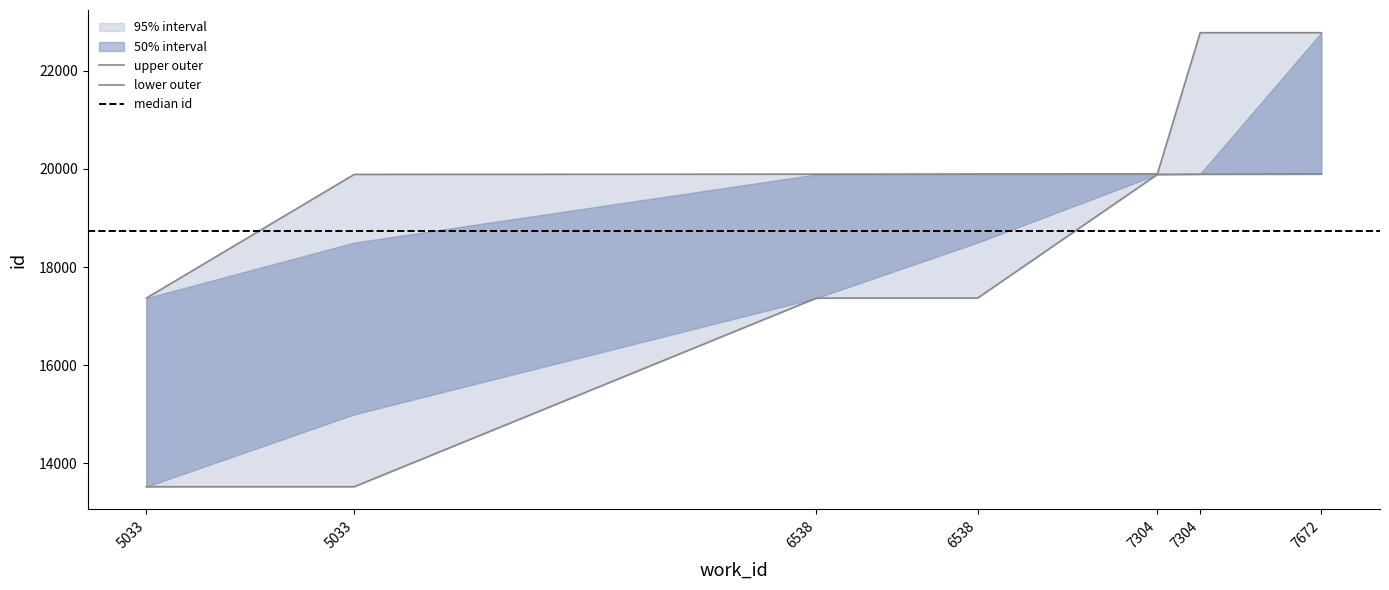

What is the highest value of the id_lower_outer series?

19898